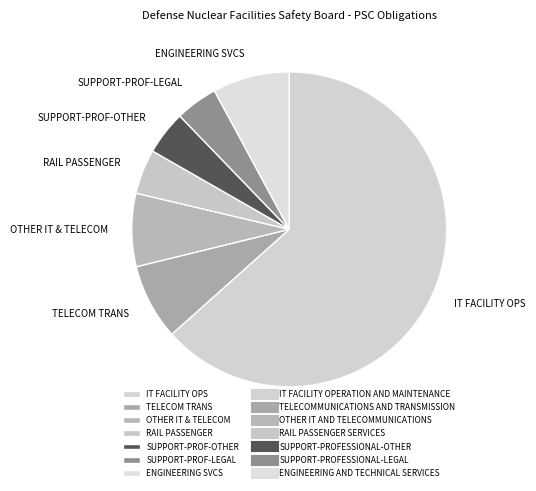

Combined, do IT FACILITY OPS and OTHER IT & TELECOM account for over 50%?

Yes